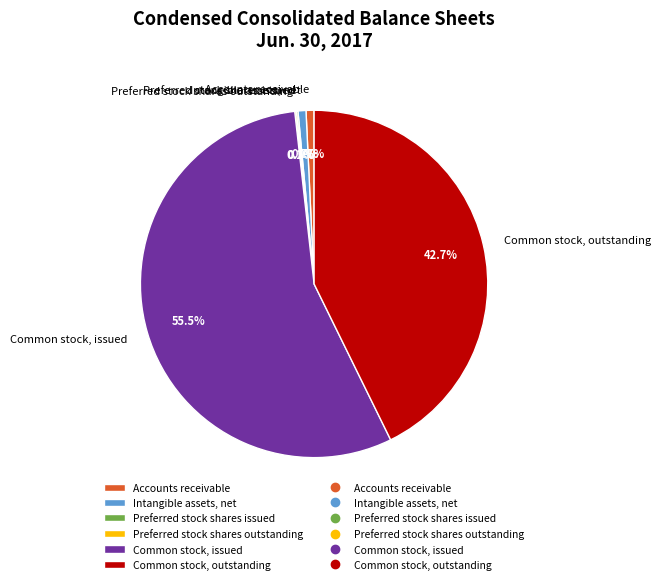

To the nearest percent, what percentage of the pie is Intangible assets, net?

1%